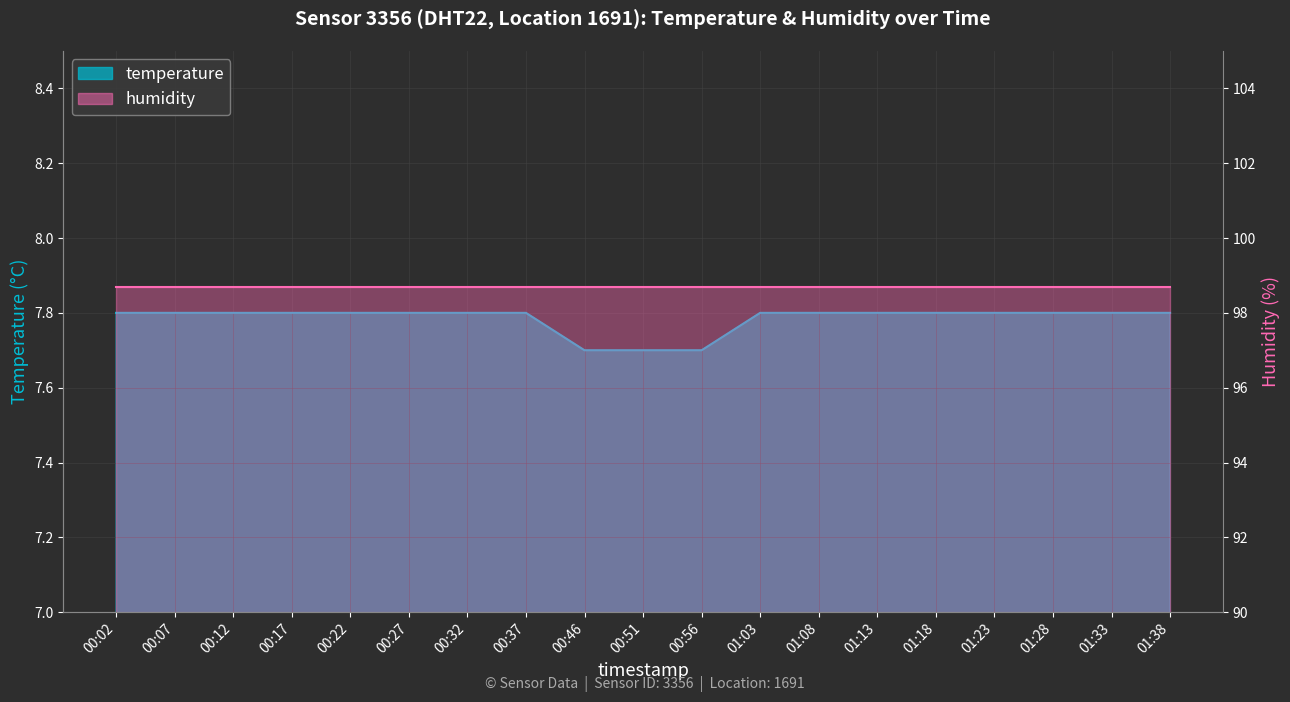

Reading left to right, transcribe all the data shown in this chart.

00:02=7.8	00:07=7.8	00:12=7.8	00:17=7.8	00:22=7.8	00:27=7.8	00:32=7.8	00:37=7.8	00:46=7.7	00:51=7.7	00:56=7.7	01:03=7.8	01:08=7.8	01:13=7.8	01:18=7.8	01:23=7.8	01:28=7.8	01:33=7.8	01:38=7.8